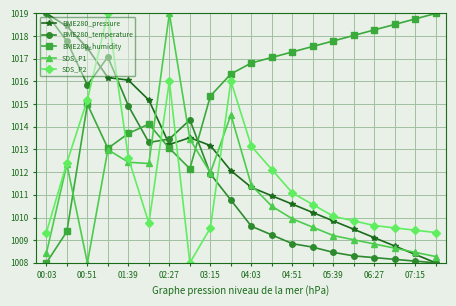

What is the value of the BME280_pressure point at the 18th from the left?

1008.7